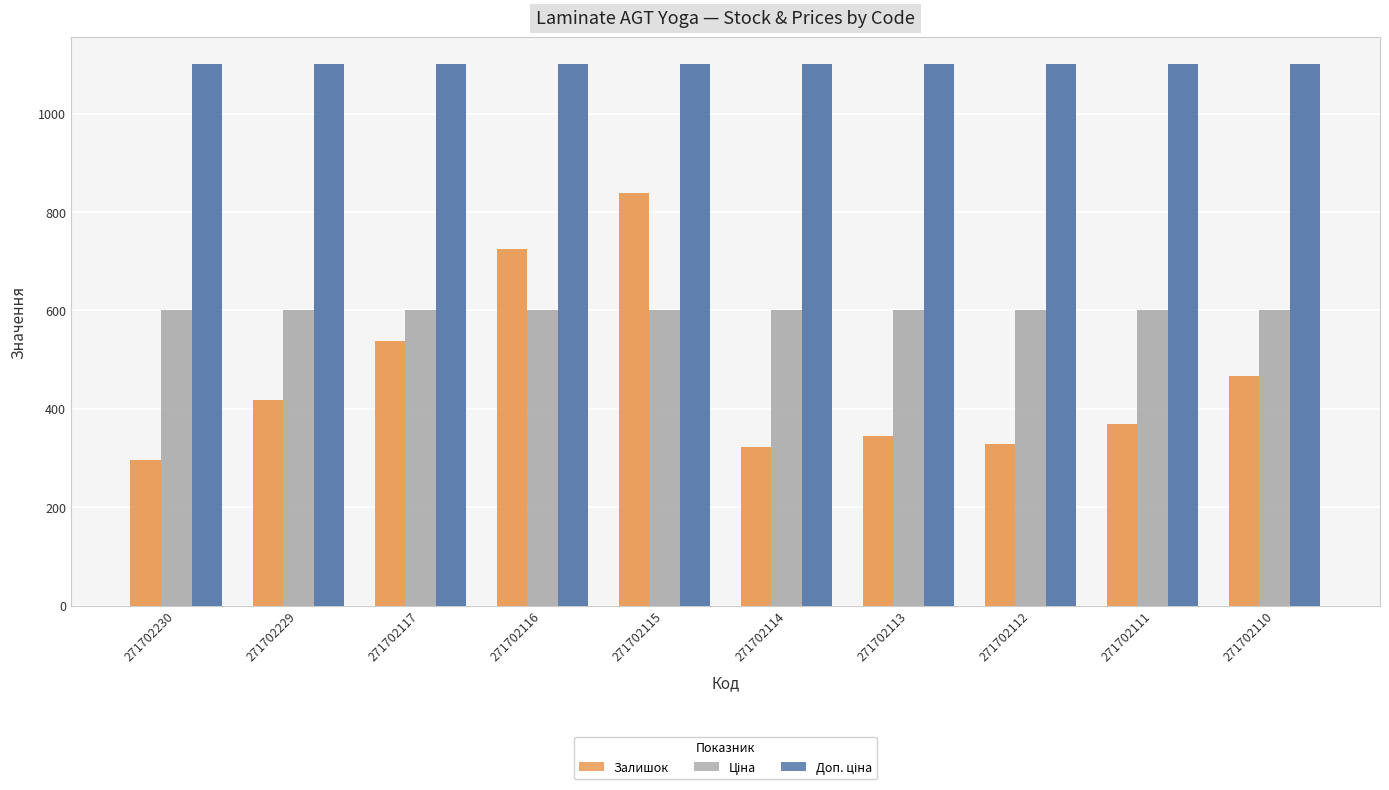

The Доп. ціна series shows 577.0 at 271702114. True or false?

False